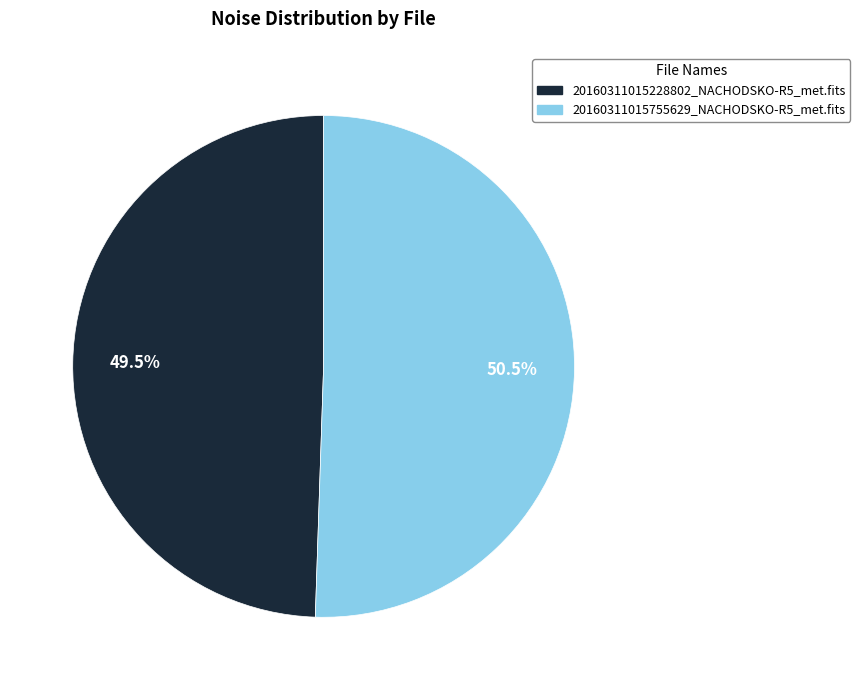

Approximately how many times larger is the value at 20160311015228802_NACHODSKO-R5_met.fits compared to 20160311015755629_NACHODSKO-R5_met.fits?

1.0